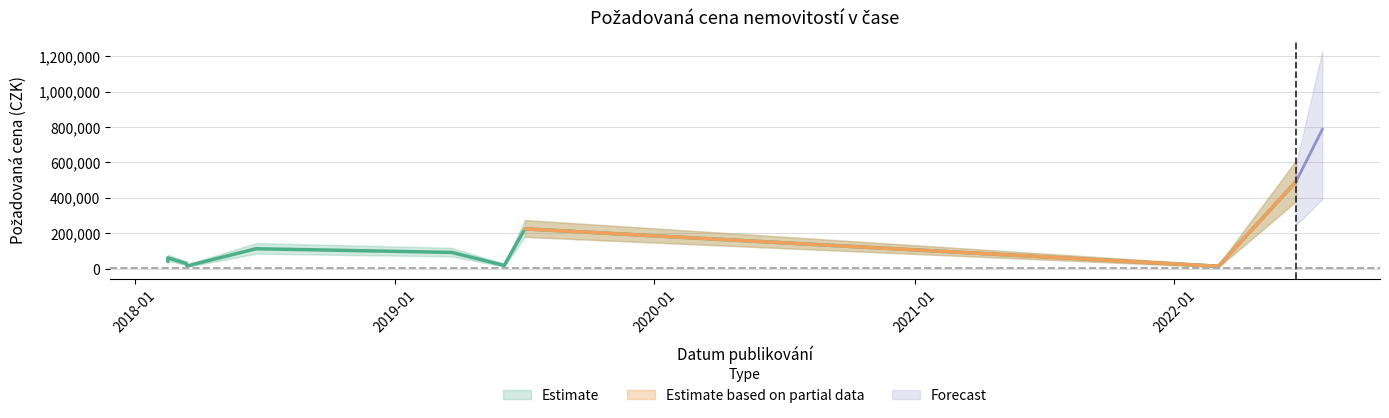

The value at 2019-06-04 is 18720. True or false?

True